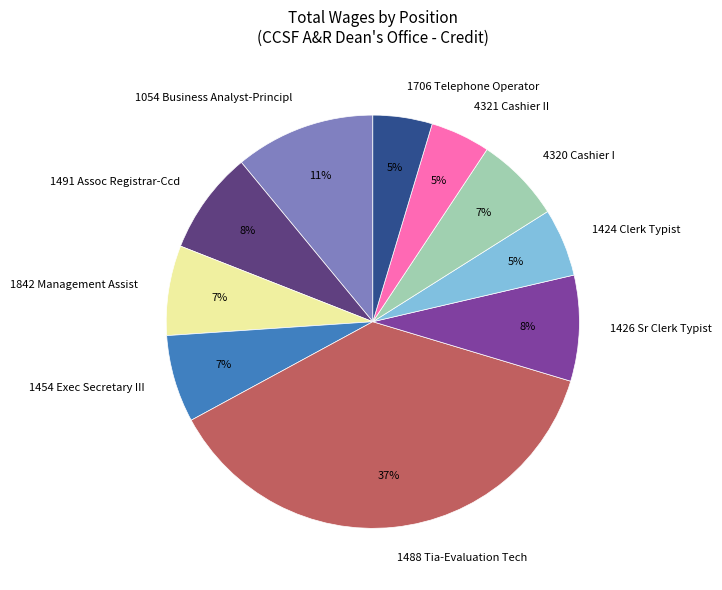

To the nearest percent, what portion does 1842 Management Assist represent?

7%